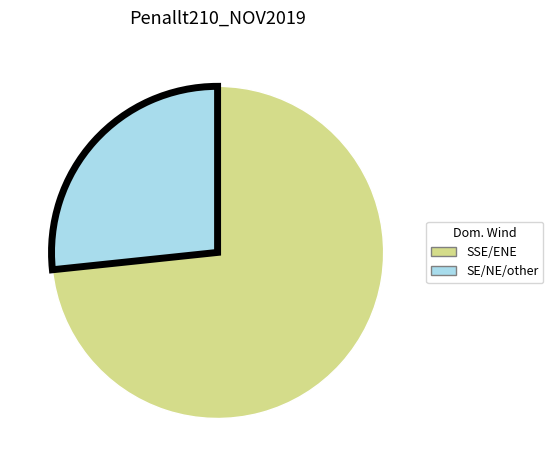

Is there a majority slice in this chart?

Yes